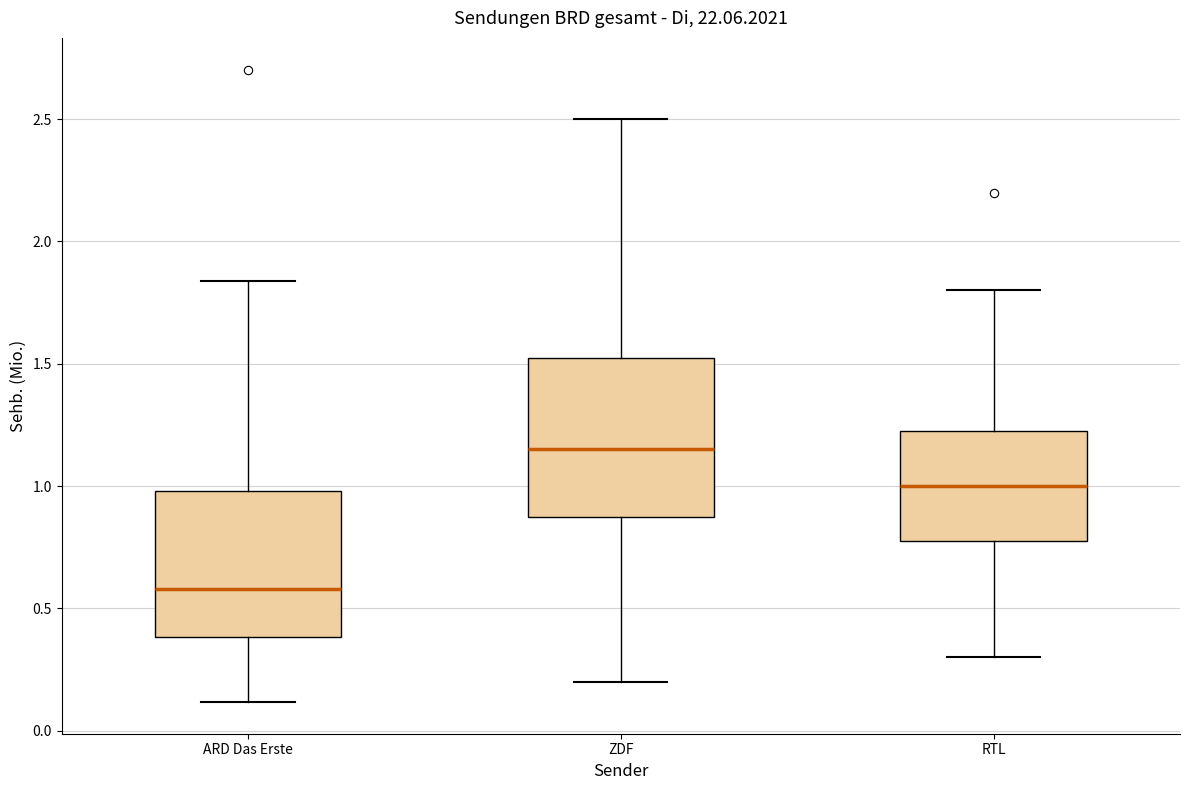

Reading left to right, read every box against the y-axis: the position of its median line, the range the box covers, and the ends of its whiskers. The values are not printed on the chart, so give them approximately, as read against the axis.

ARD Das Erste: median 0.60, box 0.40 to 1.00, whiskers 0.10 to 1.85
ZDF: median 1.15, box 0.90 to 1.55, whiskers 0.20 to 2.50
RTL: median 1.00, box 0.80 to 1.25, whiskers 0.30 to 1.80